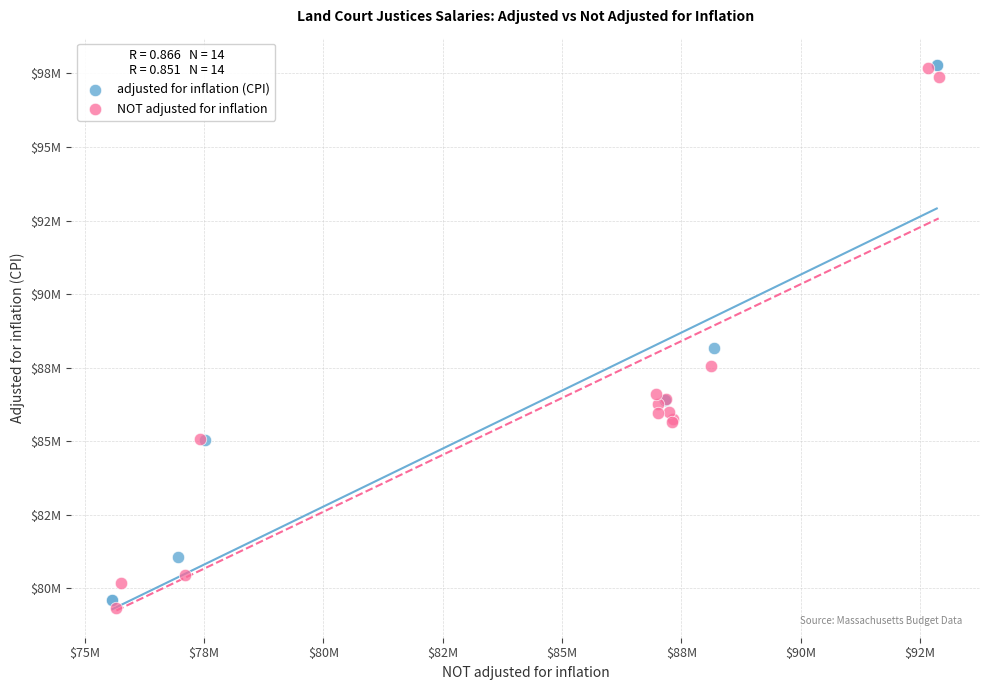

What are all the series names shown in the legend?

adjusted for inflation (CPI), NOT adjusted for inflation